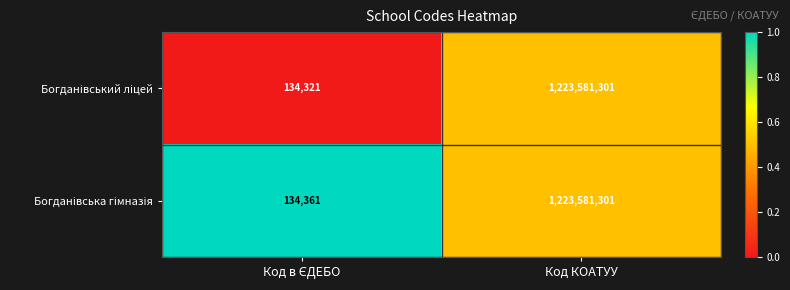

At which category is the sum across all series the highest?

Код КОАТУУ